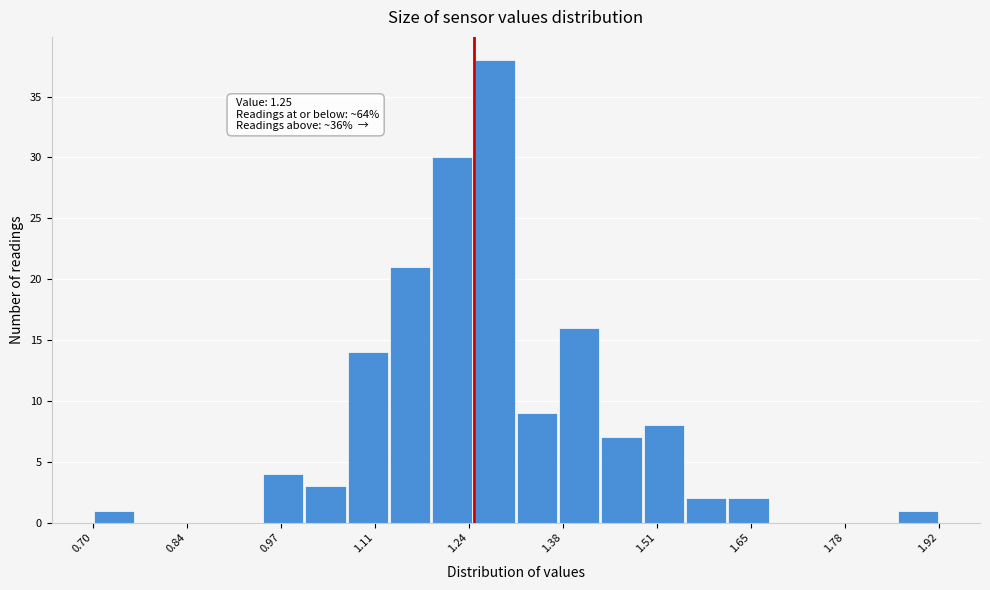

Read against the x-axis, roughly where is the centre of the tallest bar?

1.28